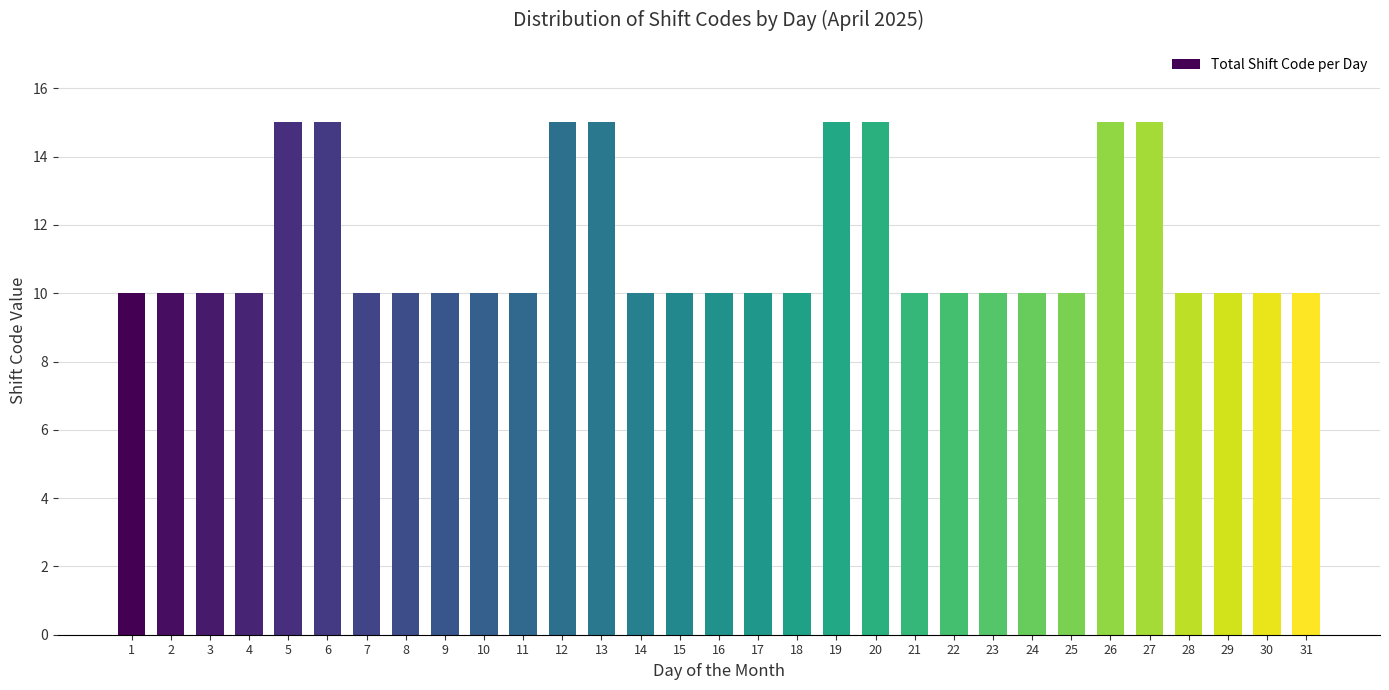

What is the value of the 7th bar from the left?

10